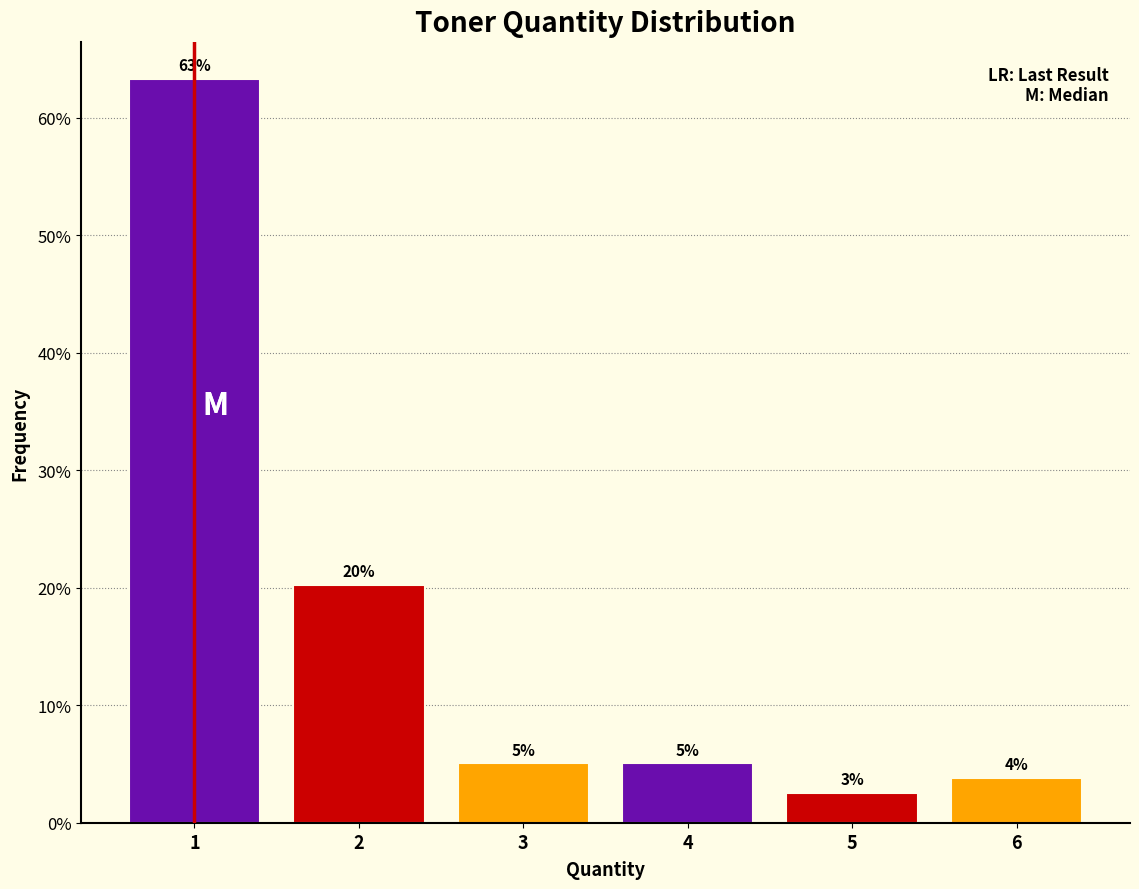

How many bars are there in total?

6